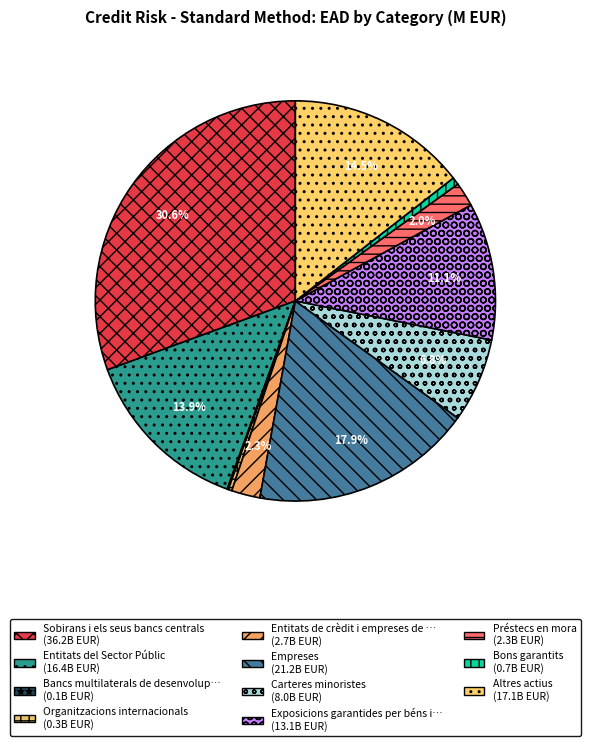

To the nearest percent, what is the average slice percentage?

9%